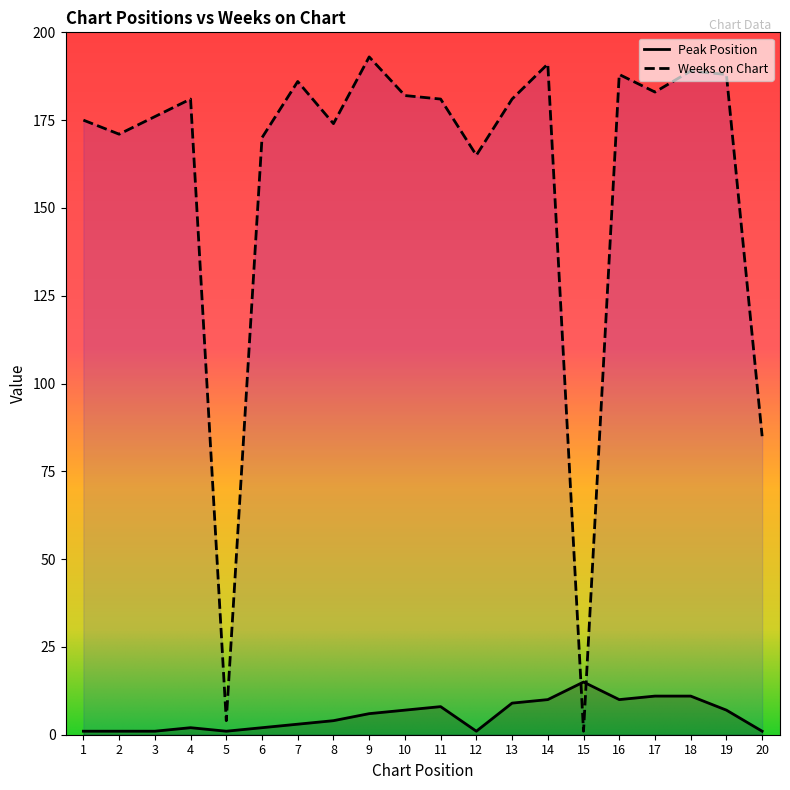

Rank the series by their average value, from highest to lowest.

Weeks on Chart, Peak Position